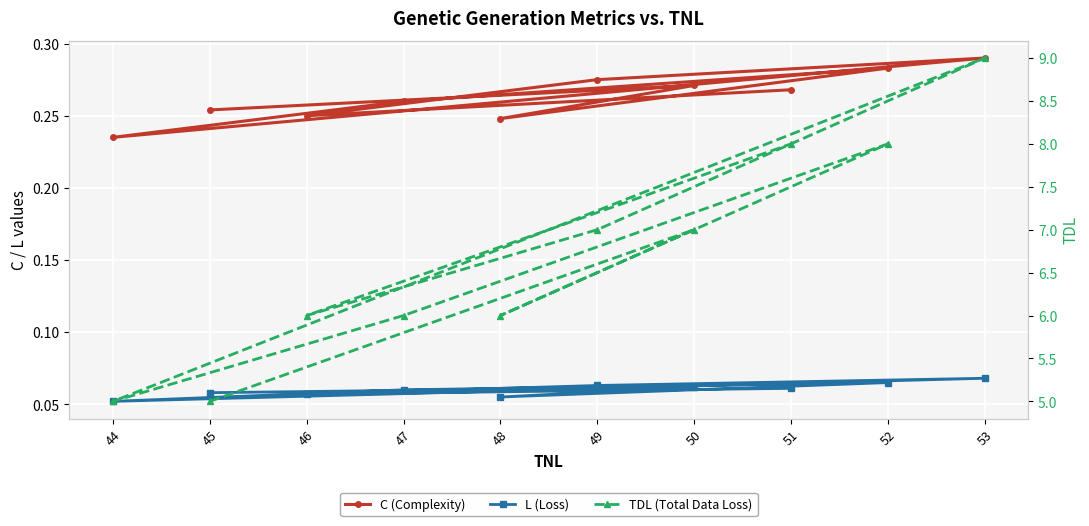

At which label is TDL (Total Data Loss) closest to 7?

50